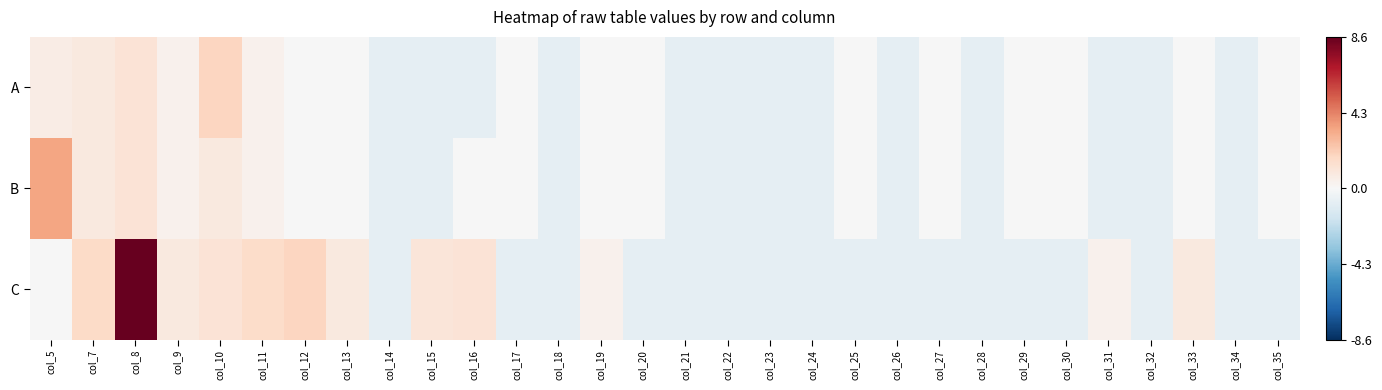

Reading left to right, what are all the values shown in this chart?

A: col_5=0.6	col_7=0.9	col_8=1.2	col_9=0.4	col_10=1.8	col_11=0.4	col_12=-0.1	col_13=-0.1	col_14=-0.7	col_15=-0.7	col_16=-0.7	col_17=-0.1	col_18=-0.7	col_19=-0.1	col_20=-0.1	col_21=-0.7	col_22=-0.7	col_23=-0.7	col_24=-0.7	col_25=-0.1	col_26=-0.7	col_27=-0.1	col_28=-0.7	col_29=-0.1	col_30=-0.1	col_31=-0.7	col_32=-0.7	col_33=-0.1	col_34=-0.7	col_35=-0.1
B: col_5=3.4	col_7=0.9	col_8=1.2	col_9=0.4	col_10=0.9	col_11=0.4	col_12=-0.1	col_13=-0.1	col_14=-0.7	col_15=-0.7	col_16=-0.1	col_17=-0.1	col_18=-0.7	col_19=-0.1	col_20=-0.1	col_21=-0.7	col_22=-0.7	col_23=-0.7	col_24=-0.7	col_25=-0.1	col_26=-0.7	col_27=-0.1	col_28=-0.7	col_29=-0.1	col_30=-0.1	col_31=-0.7	col_32=-0.7	col_33=-0.1	col_34=-0.7	col_35=-0.1
C: col_5=-0.1	col_7=1.7	col_8=8.6	col_9=0.9	col_10=1.2	col_11=1.6	col_12=1.8	col_13=0.9	col_14=-0.7	col_15=1.0	col_16=1.2	col_17=-0.7	col_18=-0.7	col_19=0.4	col_20=-0.7	col_21=-0.7	col_22=-0.7	col_23=-0.7	col_24=-0.7	col_25=-0.7	col_26=-0.7	col_27=-0.7	col_28=-0.7	col_29=-0.7	col_30=-0.7	col_31=0.4	col_32=-0.7	col_33=0.9	col_34=-0.7	col_35=-0.7